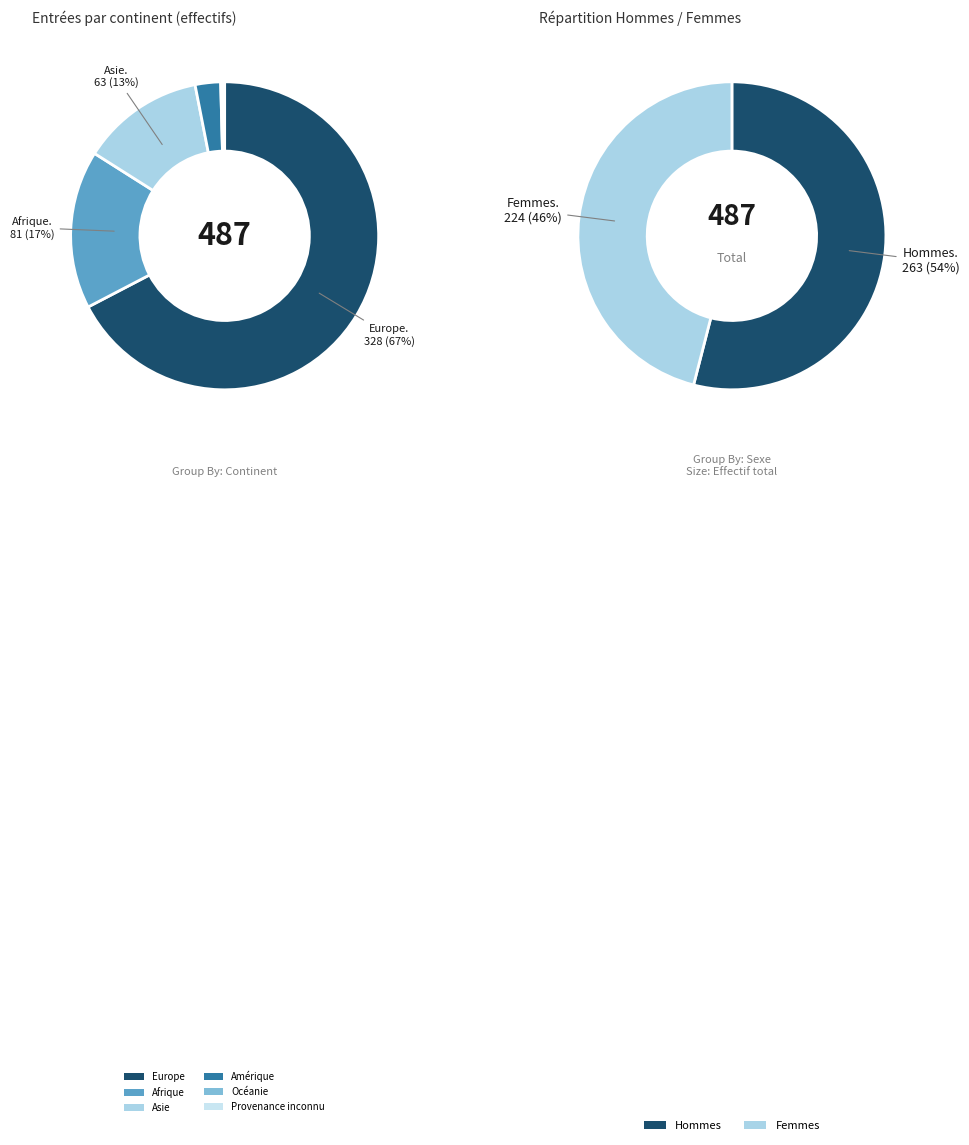

Approximately how many times larger is the value at Asie compared to Océanie?

63.0